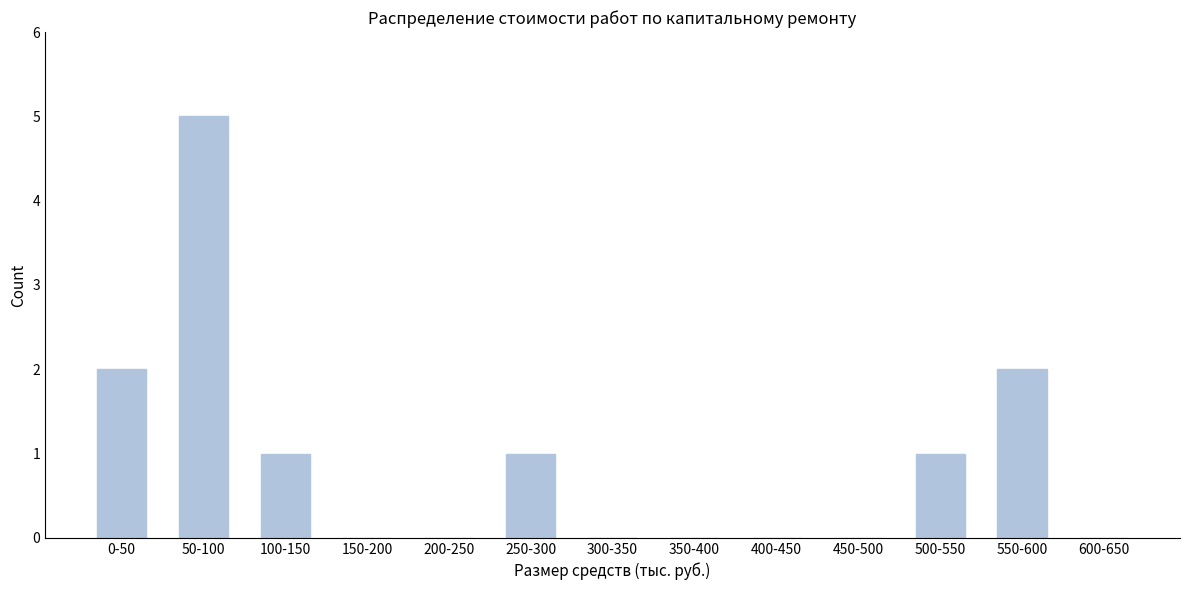

Reading left to right, transcribe all the data shown in this chart.

0-50=2	50-100=5	100-150=1	150-200=0	200-250=0	250-300=1	300-350=0	350-400=0	400-450=0	450-500=0	500-550=1	550-600=2	600-650=0